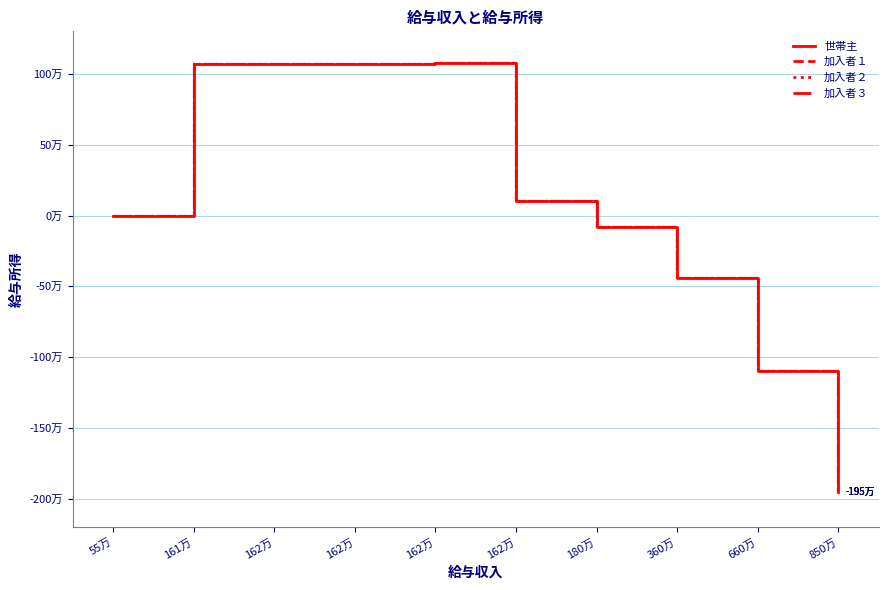

Reading left to right, what are all the values shown in this chart?

世帯主: 55万=0	161万=1069000	162万=1070000	162万=1072000	162万=1074000	162万=100000	180万=-80000	360万=-440000	660万=-1100000	850万=-1950000
加入者１: 55万=0	161万=1069000	162万=1070000	162万=1072000	162万=1074000	162万=100000	180万=-80000	360万=-440000	660万=-1100000	850万=-1950000
加入者２: 55万=0	161万=1069000	162万=1070000	162万=1072000	162万=1074000	162万=100000	180万=-80000	360万=-440000	660万=-1100000	850万=-1950000
加入者３: 55万=0	161万=1069000	162万=1070000	162万=1072000	162万=1074000	162万=100000	180万=-80000	360万=-440000	660万=-1100000	850万=-1950000